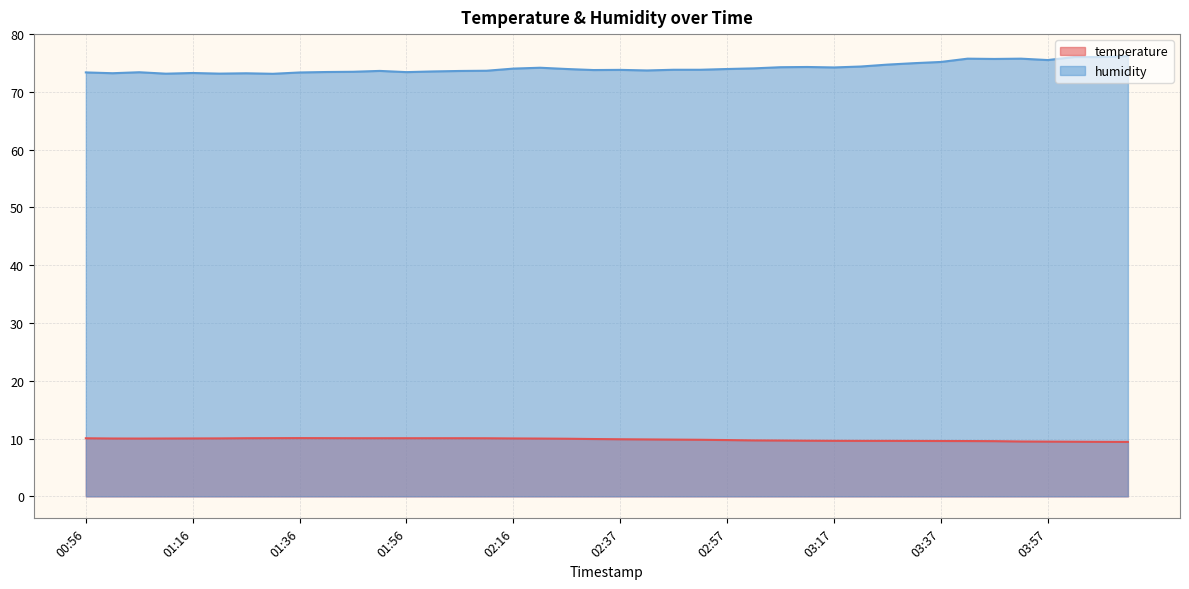

What is the approximate value of temperature at 03:02?

9.7